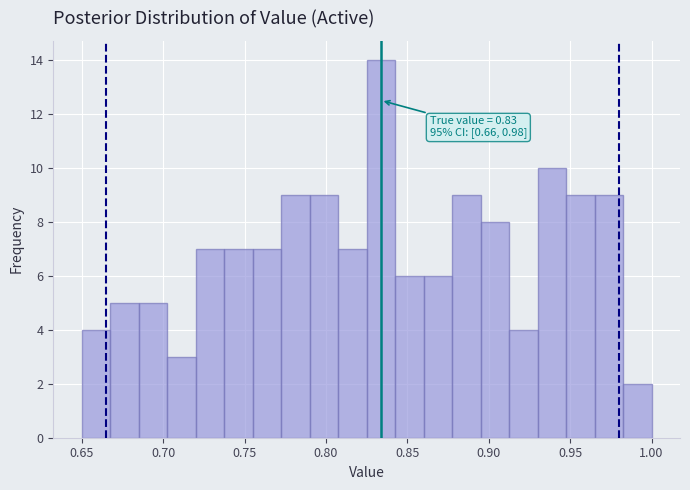

Around what value on the x-axis is the tallest bar? Give the approximate position of its centre, as read against the axis.

0.835